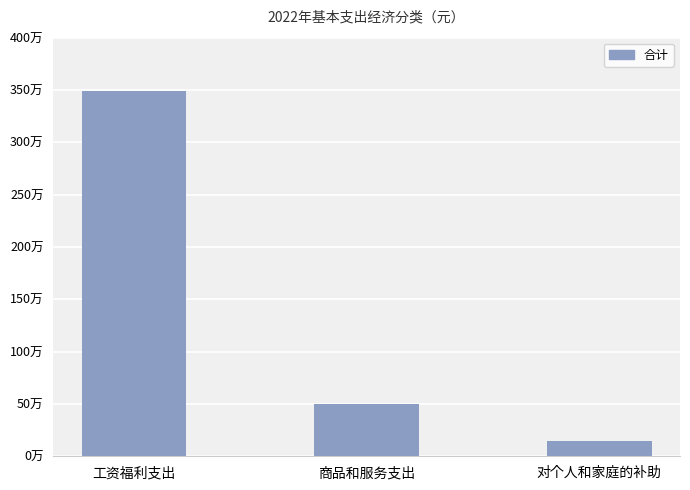

At which category does the chart reach its minimum across all series?

对个人和家庭的补助